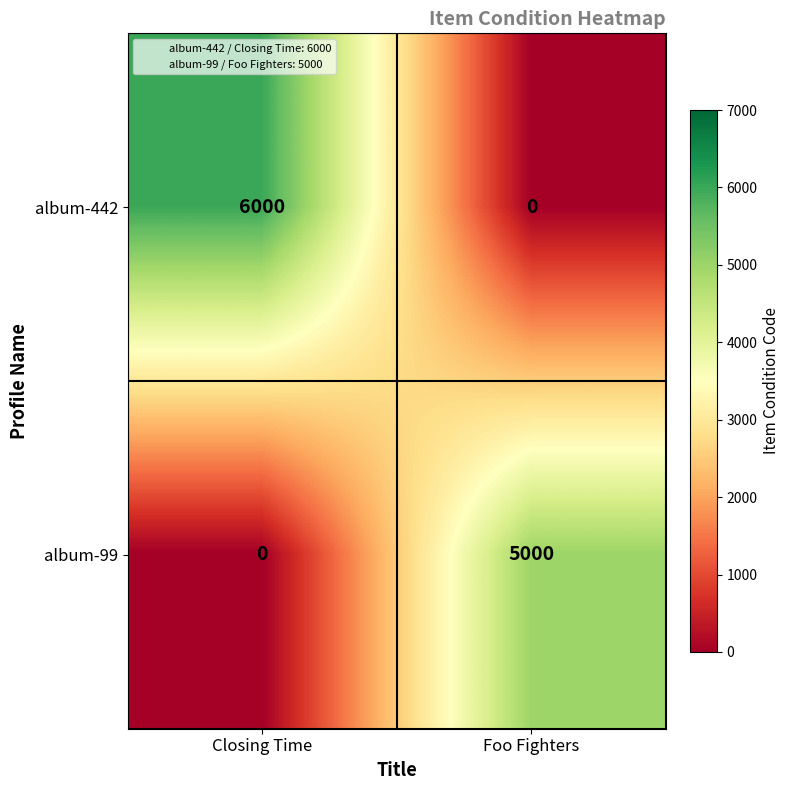

What is the greatest value displayed?

6000